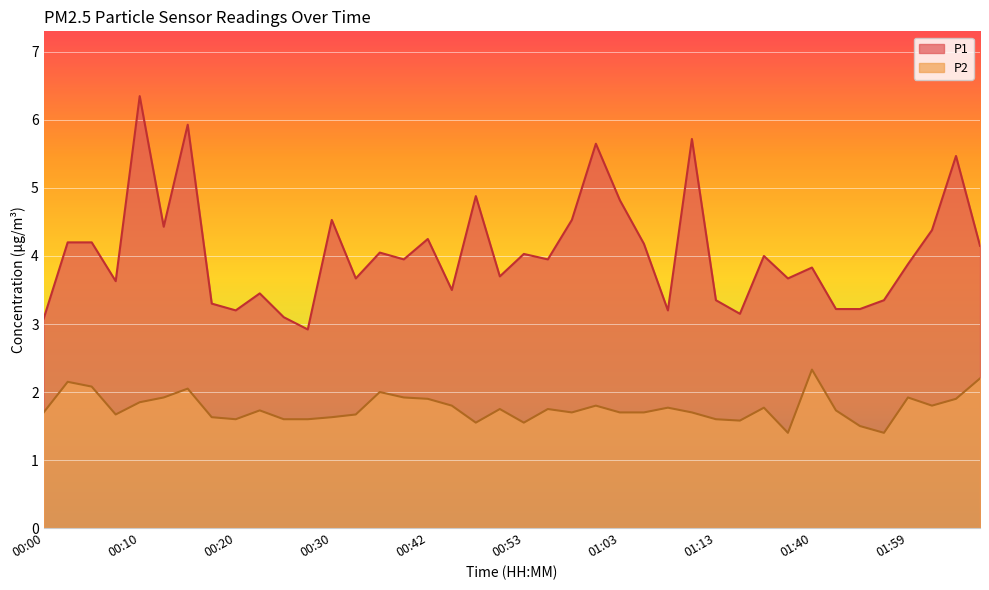

True or false: P1 and P2 cross at least once.

False